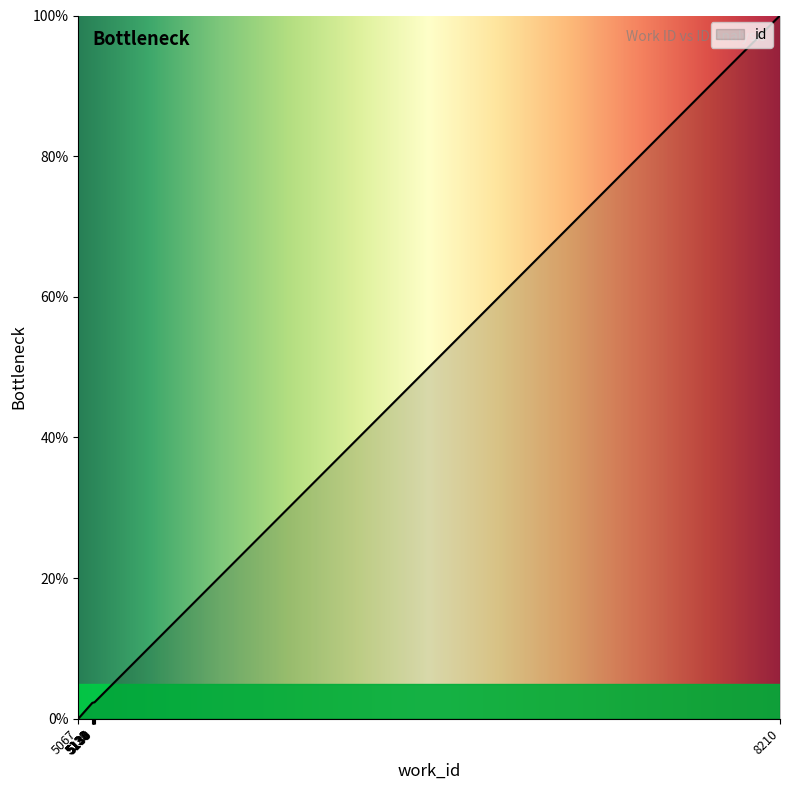

Reading left to right, list all the values displayed in this chart.

5067=0.0	5130=2.3	5131=2.3	5132=2.3	5134=2.3	5135=2.3	5138=2.3	5139=2.3	5140=2.3	8210=100.0